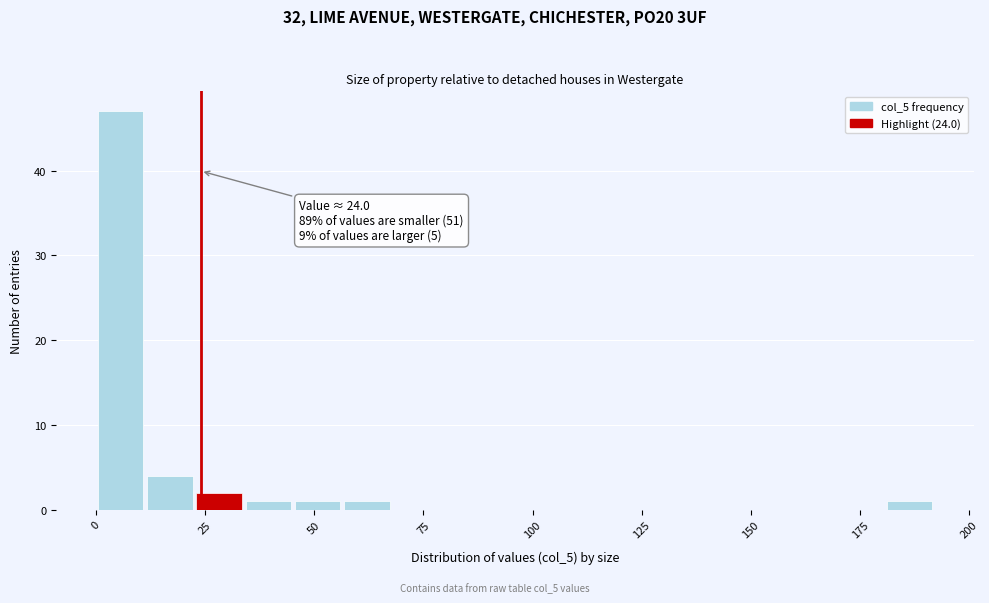

Read against the x-axis, roughly where is the centre of the tallest bar?

5